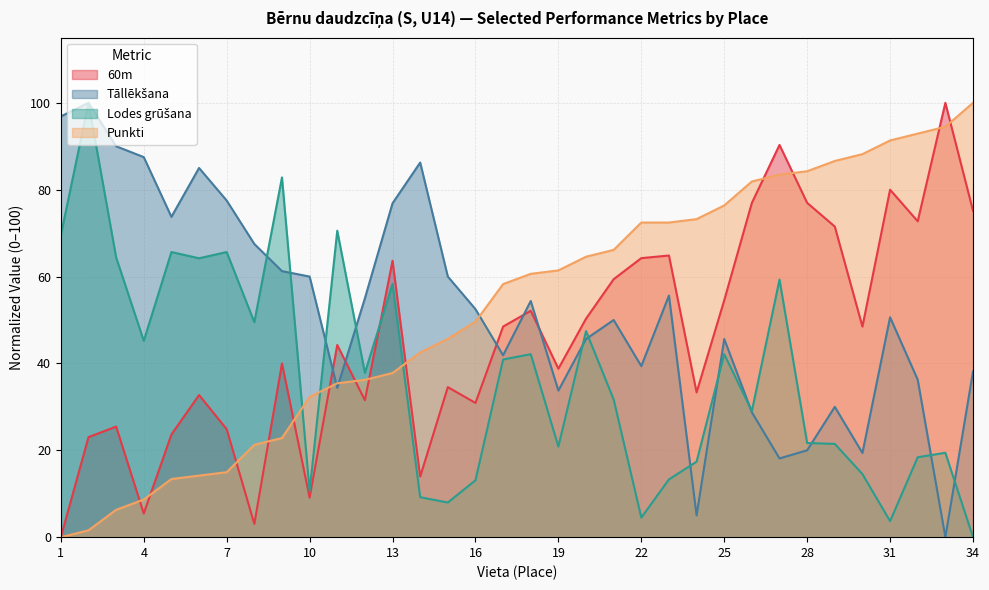

Reading left to right, transcribe all the data shown in this chart.

60m: 0.0	23.0	25.5	5.5	23.6	32.7	24.8	3.0	40.0	9.1	44.2	31.5	63.6	13.9	34.5	30.9	48.5	52.1	38.8	50.3	59.4	64.2	64.8	33.3	54.5	77.0	90.3	77.0	71.5	48.5	80.0	72.7	100.0	75.2
Tāllēkšana: 96.9	100.0	90.0	87.5	73.8	85.0	77.5	67.5	61.3	60.0	34.4	55.0	76.9	86.3	60.0	52.5	41.9	54.4	33.8	45.6	50.0	39.4	55.6	5.0	45.6	28.8	18.1	20.0	30.0	19.4	50.6	36.3	0.0	38.1
Lodes grūšana: 69.5	100.0	64.4	45.2	65.6	64.2	65.6	49.5	82.8	10.6	70.6	37.8	58.3	9.2	8.0	13.1	40.9	42.1	20.9	47.4	31.7	4.5	13.3	17.4	42.1	29.0	59.3	21.7	21.5	14.5	3.7	18.4	19.4	0.0
Punkti: 0.0	1.6	6.3	8.7	13.4	14.2	15.0	21.3	22.8	32.3	35.4	36.2	37.8	42.5	45.7	49.6	58.3	60.6	61.4	64.6	66.1	72.4	72.4	73.2	76.4	81.9	83.5	84.3	86.6	88.2	91.3	92.9	94.5	100.0